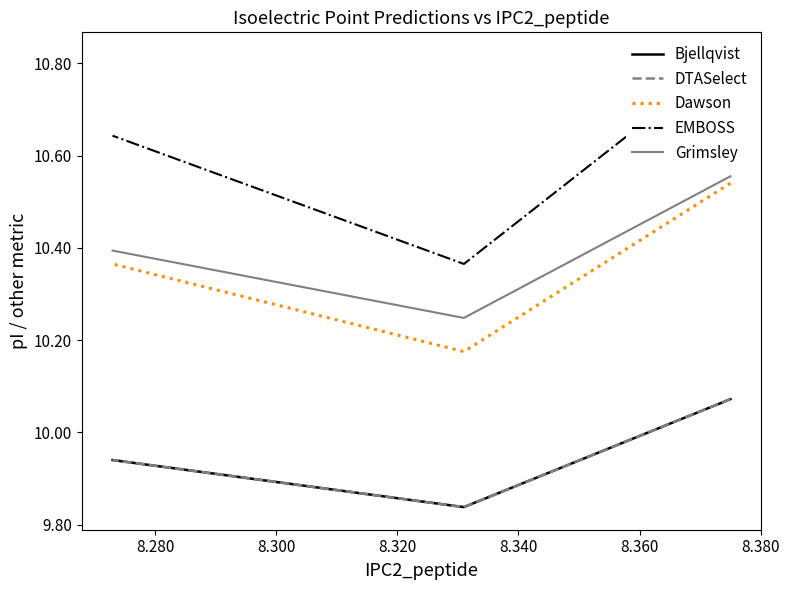

Rank the series by their maximum value, from lowest to highest.

Bjellqvist, DTASelect, Dawson, Grimsley, EMBOSS